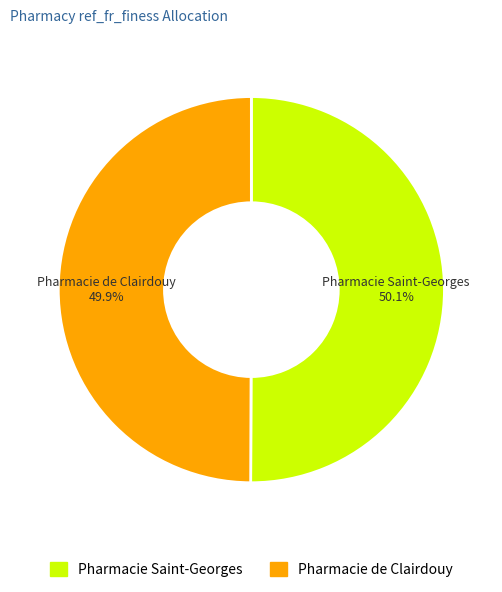

What percentage is NOT represented by Pharmacie Saint-Georges?

49.9%